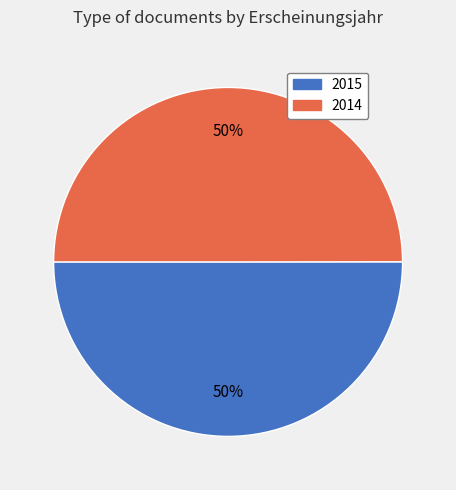

How many slices are in this pie chart?

2